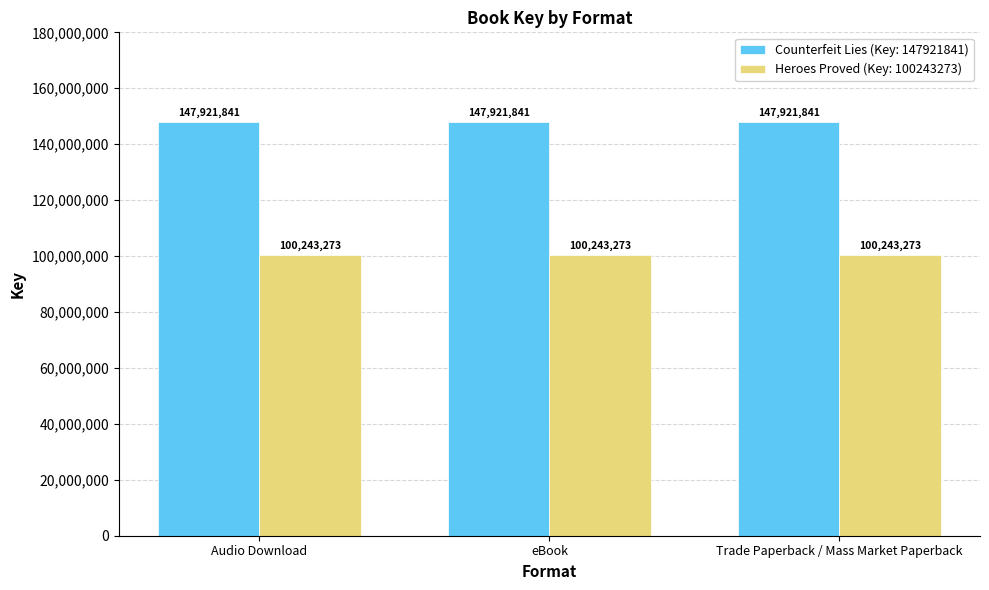

Reading left to right, transcribe all the data shown in this chart.

Counterfeit Lies (Key: 147921841): Audio Download=147921841	eBook=147921841	Trade Paperback / Mass Market Paperback=147921841
Heroes Proved (Key: 100243273): Audio Download=100243273	eBook=100243273	Trade Paperback / Mass Market Paperback=100243273